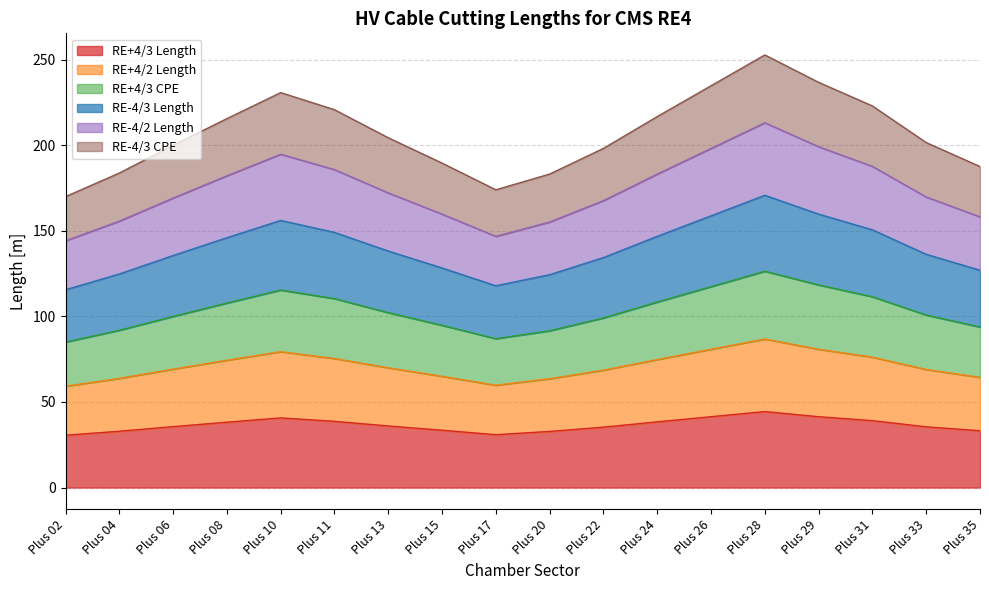

How many interior local peaks does the RE-4/3 Length series have?

2